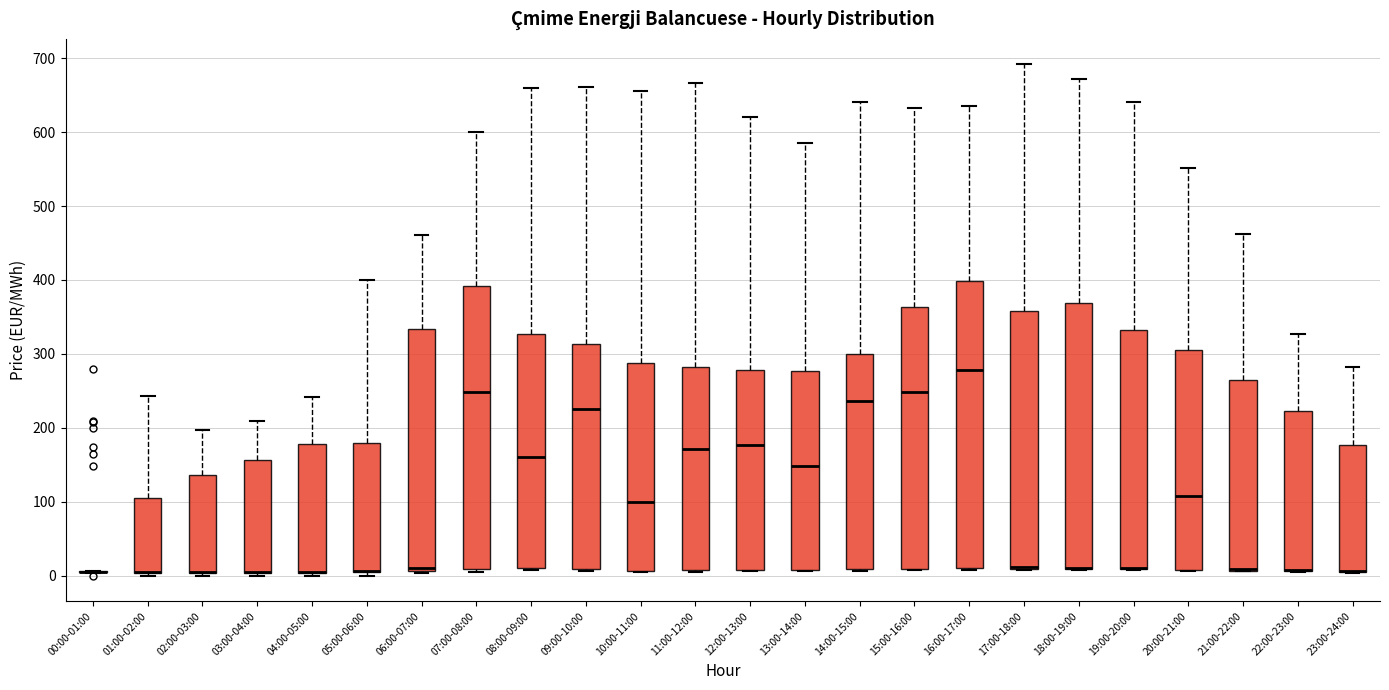

Reading left to right, transcribe this box plot: for each box, give where its median line is, the range the box spans, and where its two whiskers end, as read against the y-axis. The values are not printed on the chart, so give them approximately, as read against the axis.

00:00-01:00: box collapsed to a line at 10, whiskers 0 to 10
01:00-02:00: median 0 (drawn on the box's lower edge), box 0 to 110, whiskers 0 (just below the box's lower edge) to 240
02:00-03:00: median 0 (drawn on the box's lower edge), box 0 to 140, whiskers 0 (just below the box's lower edge) to 200
03:00-04:00: median 10 (drawn on the box's lower edge), box 0 to 160, whiskers 0 (just below the box's lower edge) to 210
04:00-05:00: median 10 (drawn on the box's lower edge), box 0 to 180, whiskers 0 (just below the box's lower edge) to 240
05:00-06:00: median 10 (drawn on the box's lower edge), box 10 to 180, whiskers 0 to 400
06:00-07:00: median 10 (just above the box's lower edge), box 10 to 330, whiskers 0 to 460
07:00-08:00: median 250, box 10 to 390, whiskers 10 (just below the box's lower edge) to 600
08:00-09:00: median 160, box 10 to 330, whiskers 10 to 660
09:00-10:00: median 230, box 10 to 310, whiskers 10 to 660
10:00-11:00: median 100, box 10 to 290, whiskers 0 to 660
11:00-12:00: median 170, box 10 to 280, whiskers 10 to 670
12:00-13:00: median 180, box 10 to 280, whiskers 10 to 620
13:00-14:00: median 150, box 10 to 280, whiskers 10 to 590
14:00-15:00: median 240, box 10 to 300, whiskers 10 to 640
15:00-16:00: median 250, box 10 to 360, whiskers 10 to 630
16:00-17:00: median 280, box 10 to 400, whiskers 10 to 630
17:00-18:00: median 10 (drawn on the box's lower edge), box 10 to 360, whiskers 10 to 690
18:00-19:00: median 10 (drawn on the box's lower edge), box 10 to 370, whiskers 10 to 670
19:00-20:00: median 10 (drawn on the box's lower edge), box 10 to 330, whiskers 10 to 640
20:00-21:00: median 110, box 10 to 300, whiskers 10 to 550
21:00-22:00: median 10 (drawn on the box's lower edge), box 10 to 260, whiskers 10 to 460
22:00-23:00: median 10 (drawn on the box's lower edge), box 10 to 220, whiskers 0 to 330
23:00-24:00: median 10 (drawn on the box's lower edge), box 10 to 180, whiskers 0 to 280